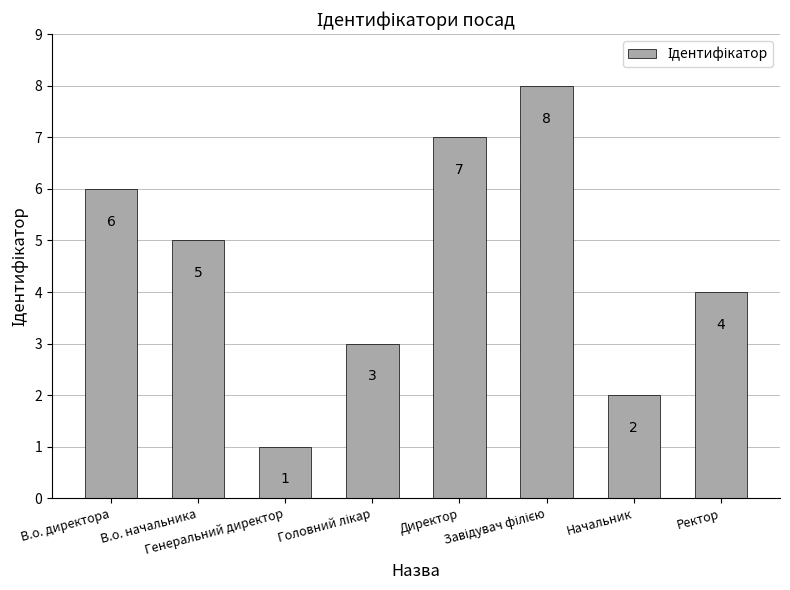

Approximately how many times larger is the value at Ректор compared to Генеральний директор?

4.0